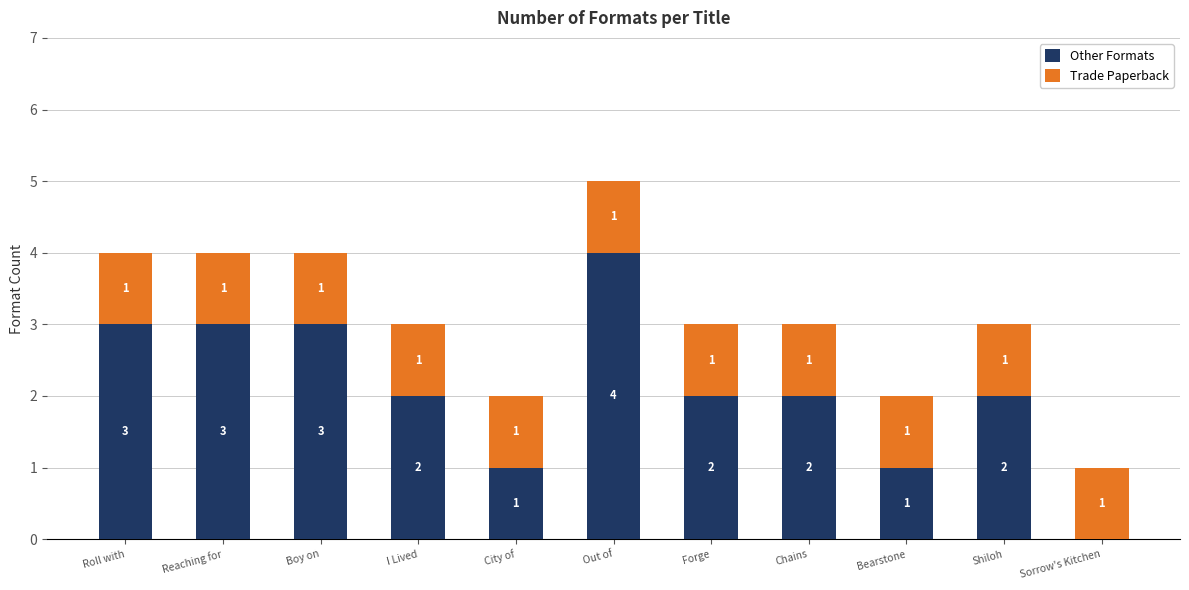

At which category is the sum across all series the highest?

Out of